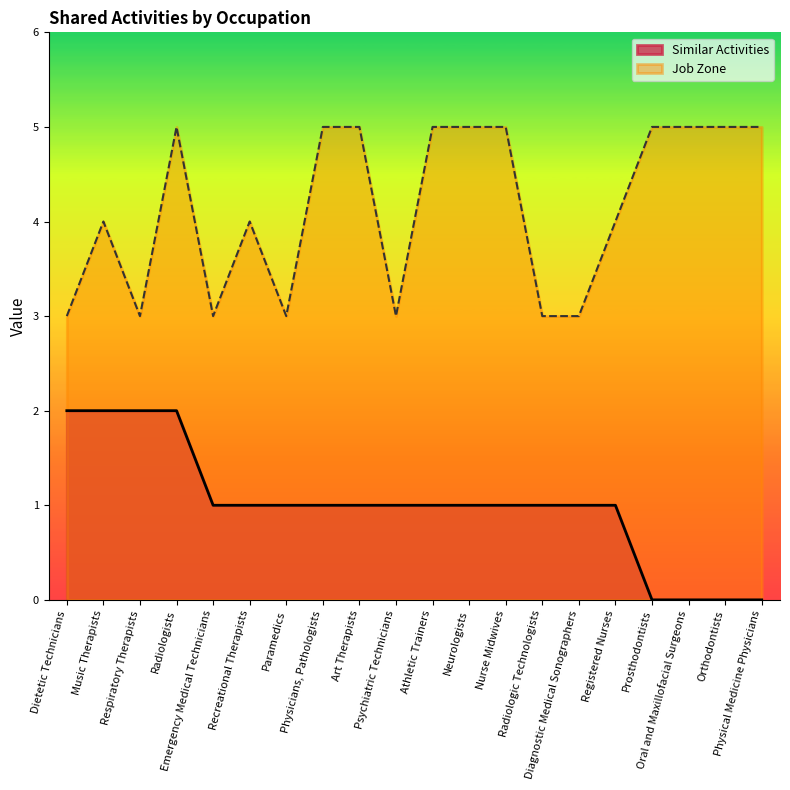

The Similar Activities series shows 1 at Psychiatric Technicians. True or false?

True